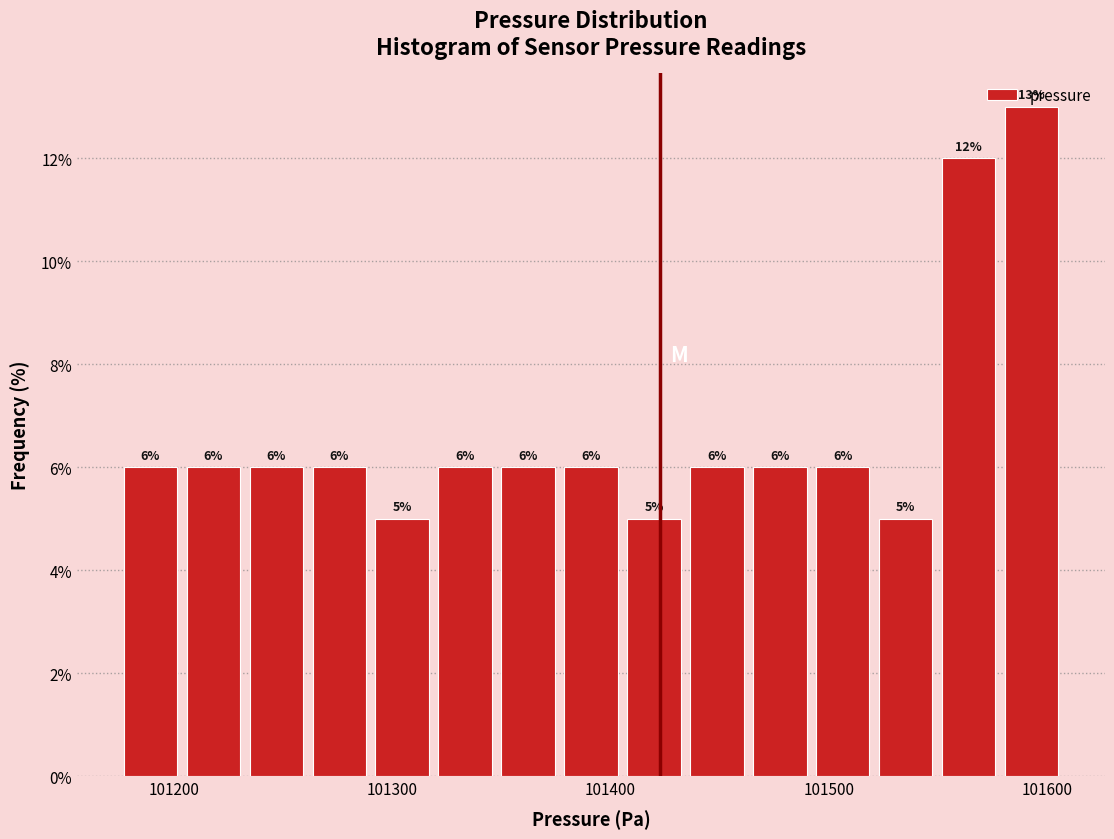

Read against the x-axis, roughly where is the centre of the tallest bar?

101590